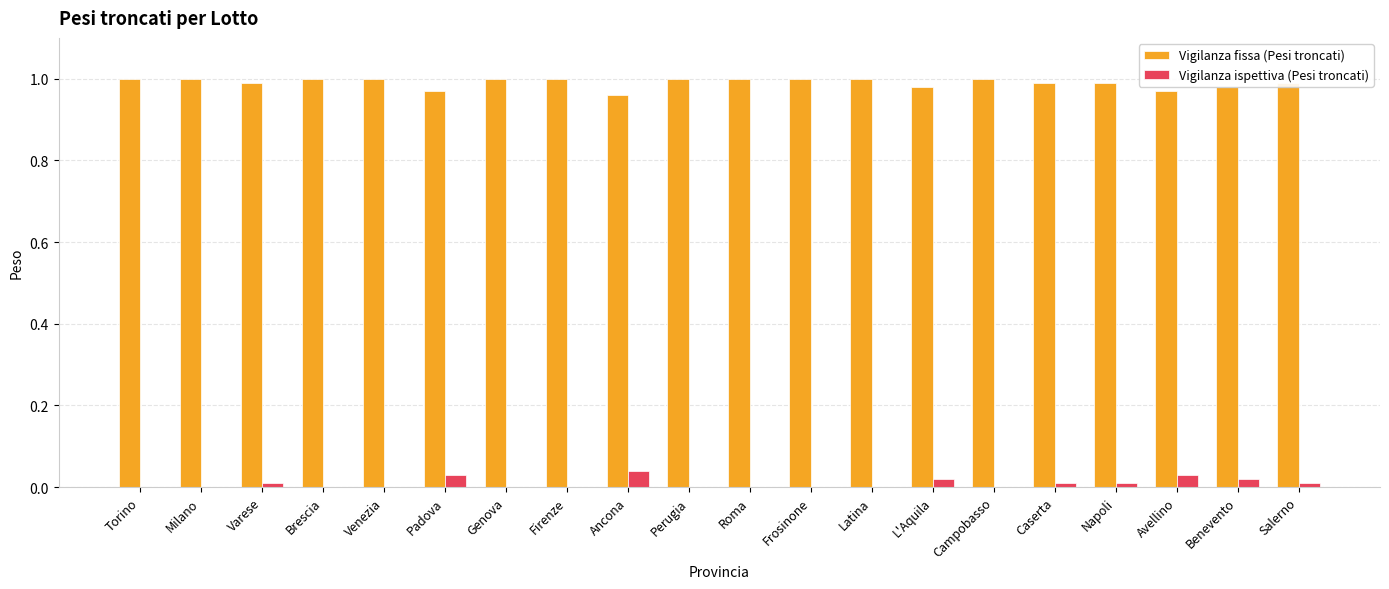

Which series has the largest total across all categories?

Vigilanza fissa (Pesi troncati)